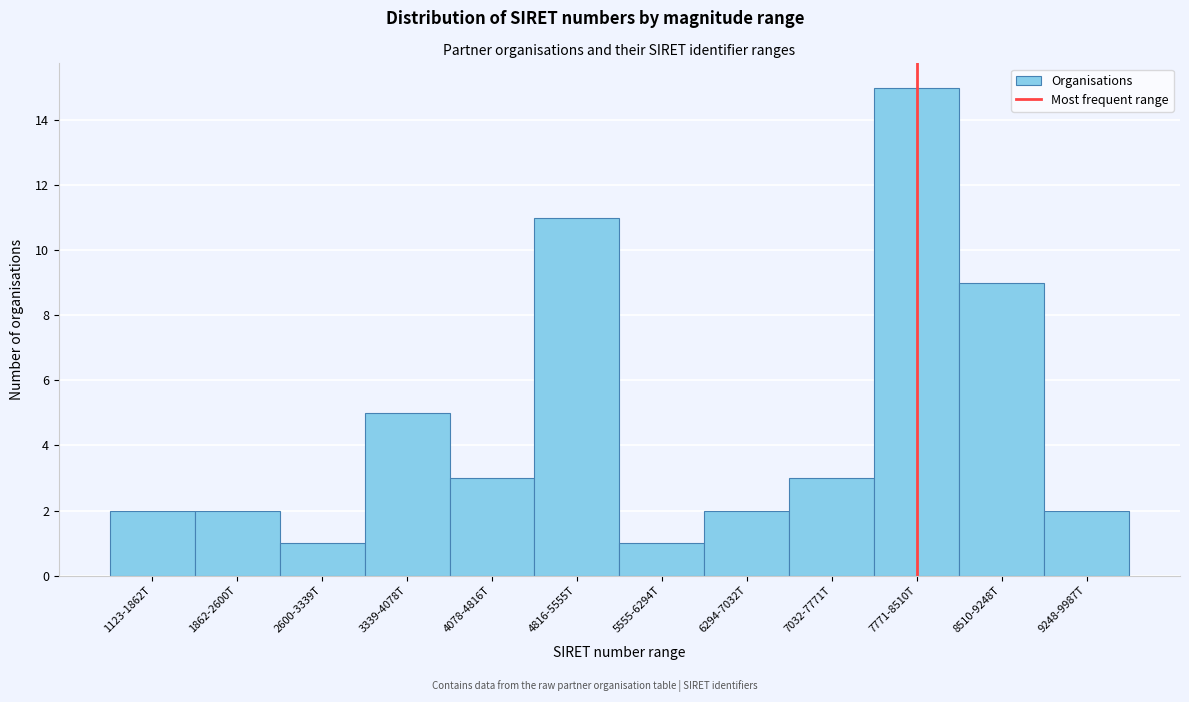

Reading left to right, what are all the values shown in this chart?

1123-1862T=2	1862-2600T=2	2600-3339T=1	3339-4078T=5	4078-4816T=3	4816-5555T=11	5555-6294T=1	6294-7032T=2	7032-7771T=3	7771-8510T=15	8510-9248T=9	9248-9987T=2